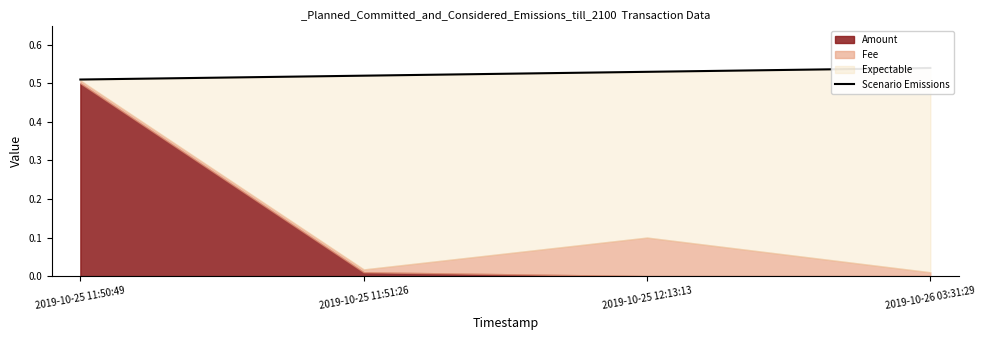

Which category has the highest value across all series?

2019-10-26 03:31:29